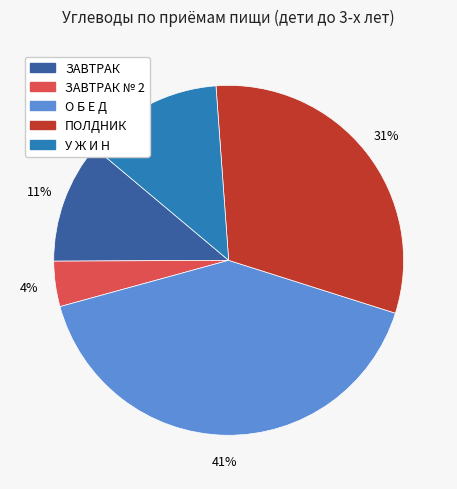

To the nearest percent, what is the average slice percentage?

20%